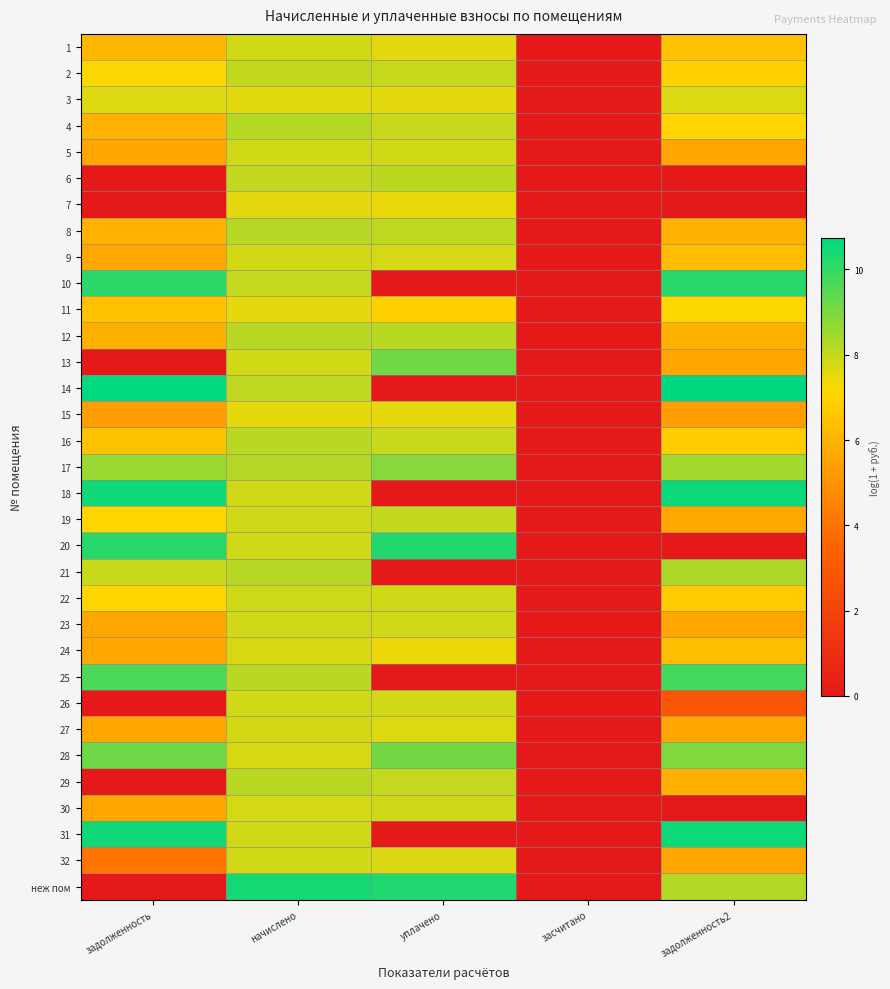

Reading left to right, list all the values displayed in this chart.

1: задолженность=6.2	начислено=7.8	уплачено=7.6	засчитано=0.0	задолженность2=6.5
2: задолженность=7.2	начислено=8.0	уплачено=8.0	засчитано=0.0	задолженность2=6.9
3: задолженность=7.6	начислено=7.6	уплачено=7.5	засчитано=0.0	задолженность2=7.6
4: задолженность=6.0	начислено=8.2	уплачено=7.9	засчитано=0.0	задолженность2=7.1
5: задолженность=5.6	начислено=7.8	уплачено=7.8	засчитано=0.0	задолженность2=5.6
6: задолженность=0.0	начислено=8.0	уплачено=8.1	засчитано=0.0	задолженность2=0.0
7: задолженность=0.0	начислено=7.6	уплачено=7.5	засчитано=0.0	задолженность2=0.0
8: задолженность=6.0	начислено=8.2	уплачено=8.1	засчитано=0.0	задолженность2=6.0
9: задолженность=5.6	начислено=7.8	уплачено=7.8	засчитано=0.0	задолженность2=6.3
10: задолженность=10.1	начислено=8.0	уплачено=0.0	засчитано=0.0	задолженность2=10.2
11: задолженность=6.4	начислено=7.5	уплачено=6.9	засчитано=0.0	задолженность2=7.1
12: задолженность=6.0	начислено=8.2	уплачено=8.1	засчитано=0.0	задолженность2=6.0
13: задолженность=0.0	начислено=7.8	уплачено=9.1	засчитано=0.0	задолженность2=5.6
14: задолженность=10.7	начислено=8.0	уплачено=0.0	засчитано=0.0	задолженность2=10.7
15: задолженность=5.3	начислено=7.5	уплачено=7.5	засчитано=0.0	задолженность2=5.3
16: задолженность=6.5	начислено=8.2	уплачено=7.9	засчитано=0.0	задолженность2=6.8
17: задолженность=8.6	начислено=8.2	уплачено=8.9	засчитано=0.0	задолженность2=8.4
18: задолженность=10.5	начислено=7.8	уплачено=0.0	засчитано=0.0	задолженность2=10.5
19: задолженность=7.1	начислено=7.8	уплачено=8.0	засчитано=0.0	задолженность2=5.7
20: задолженность=10.2	начислено=7.8	уплачено=10.2	засчитано=0.0	задолженность2=0.0
21: задолженность=7.9	начислено=8.2	уплачено=0.0	засчитано=0.0	задолженность2=8.3
22: задолженность=7.1	начислено=7.9	уплачено=7.8	засчитано=0.0	задолженность2=6.8
23: задолженность=5.6	начислено=7.8	уплачено=7.8	засчитано=0.0	задолженность2=5.6
24: задолженность=5.6	начислено=7.7	уплачено=7.4	засчитано=0.0	задолженность2=6.3
25: задолженность=9.7	начислено=8.1	уплачено=0.0	засчитано=0.0	задолженность2=9.8
26: задолженность=0.0	начислено=7.8	уплачено=7.8	засчитано=0.0	задолженность2=2.8
27: задолженность=5.6	начислено=7.8	уплачено=7.7	засчитано=0.0	задолженность2=5.6
28: задолженность=9.2	начислено=7.7	уплачено=9.1	засчитано=0.0	задолженность2=8.9
29: задолженность=0.0	начислено=8.2	уплачено=8.0	засчитано=0.0	задолженность2=6.0
30: задолженность=5.6	начислено=7.7	уплачено=7.8	засчитано=0.0	задолженность2=0.0
31: задолженность=10.5	начислено=7.8	уплачено=0.0	засчитано=0.0	задолженность2=10.5
32: задолженность=4.0	начислено=7.8	уплачено=7.7	засчитано=0.0	задолженность2=5.6
неж пом: задолженность=0.0	начислено=10.4	уплачено=10.3	засчитано=0.0	задолженность2=8.2